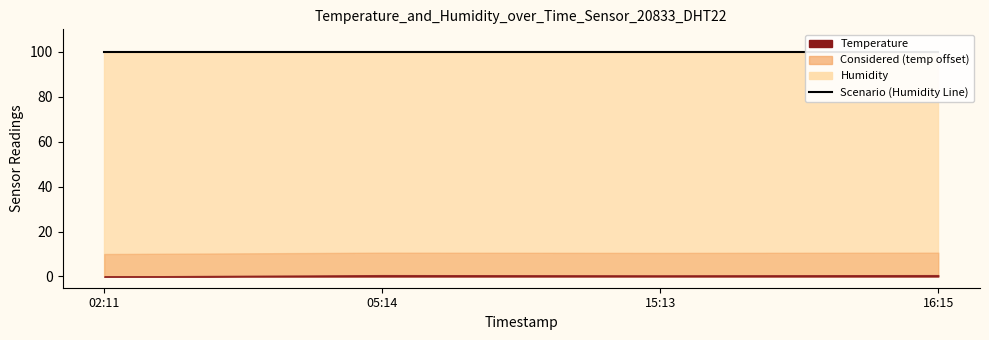

Does the chart display data point markers on the line(s)?

No